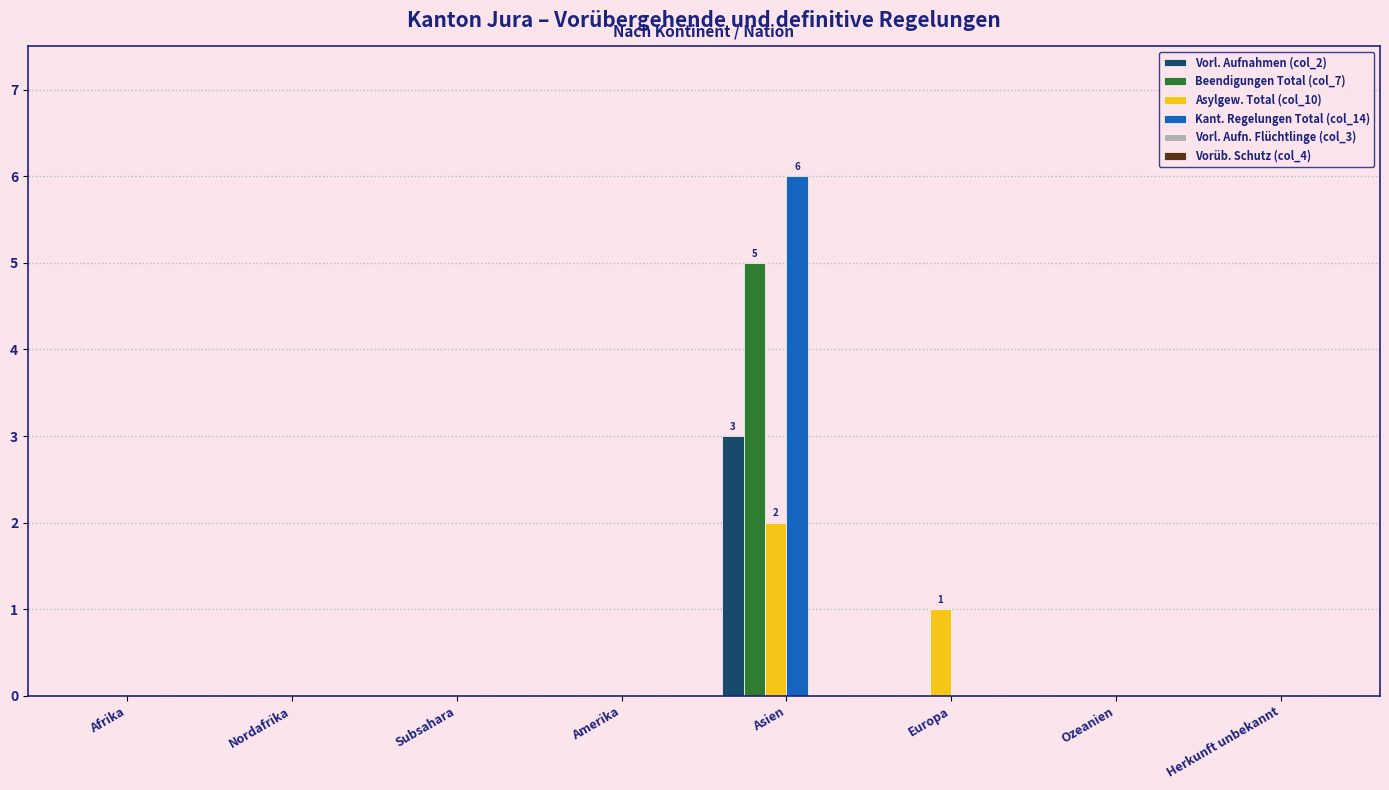

Count the Asylgew. Total (col_10) values in the range 0 to 1.

7